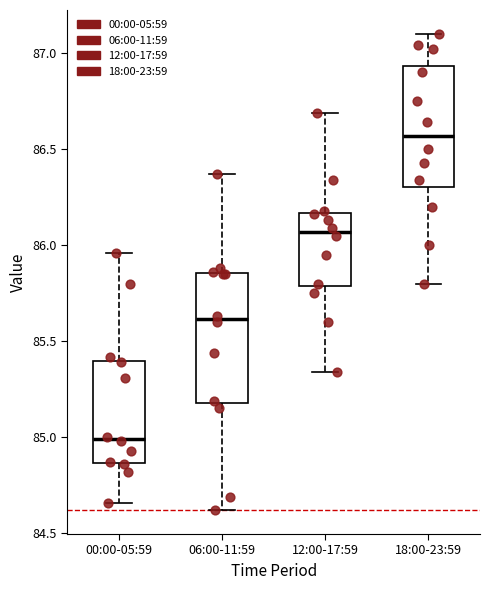

Where does the median line of the box for 00:00-05:59 sit on the y-axis? The values are not printed on the chart, so give them approximately, as read against the axis.

85.00